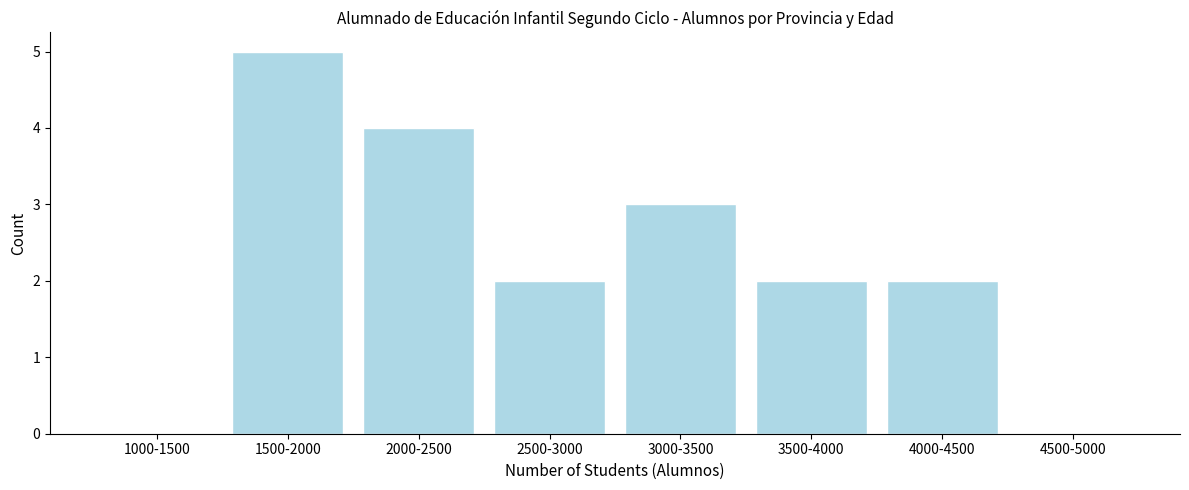

Reading right to left, extract all data points from this chart.

4500-5000=0	4000-4500=2	3500-4000=2	3000-3500=3	2500-3000=2	2000-2500=4	1500-2000=5	1000-1500=0